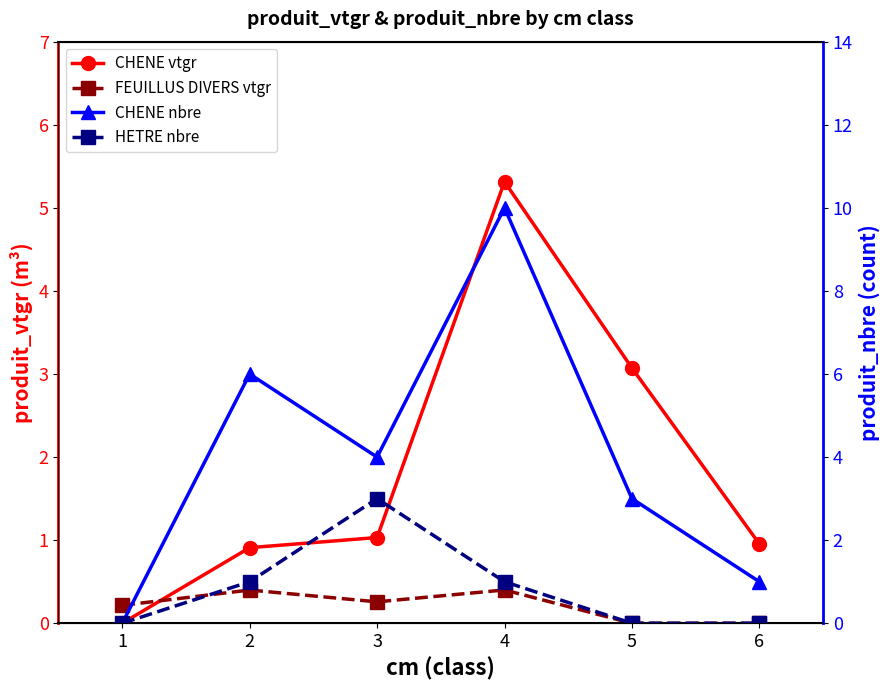

At how many categories does at least one series exceed 3?

4